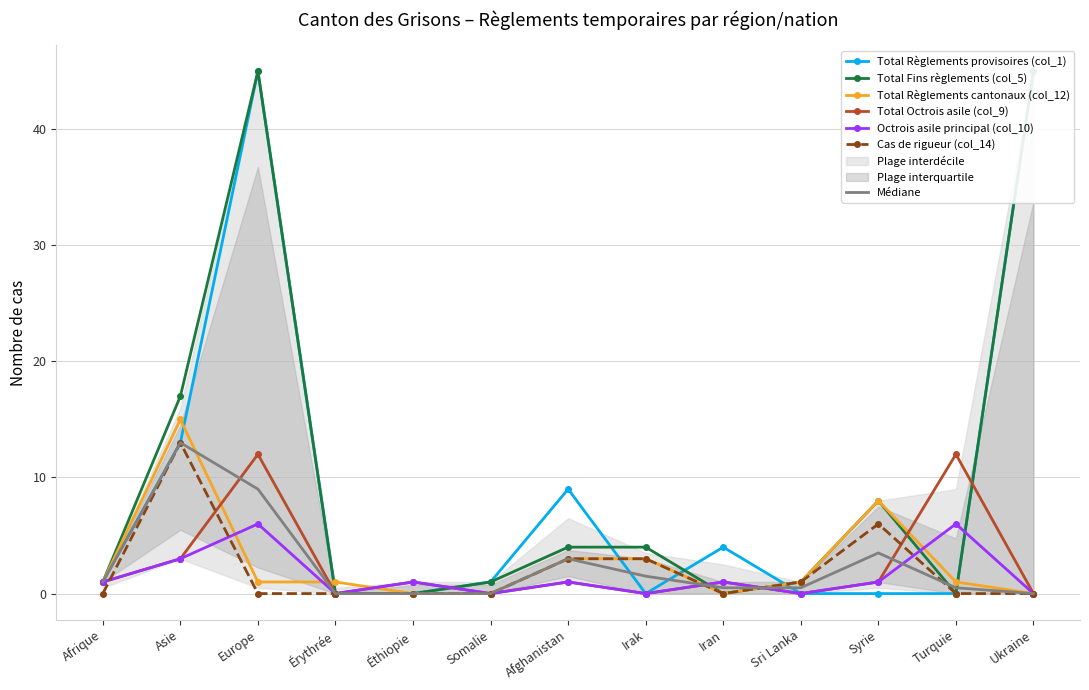

How many positive values does the Total Règlements provisoires (col_1) series have?

7